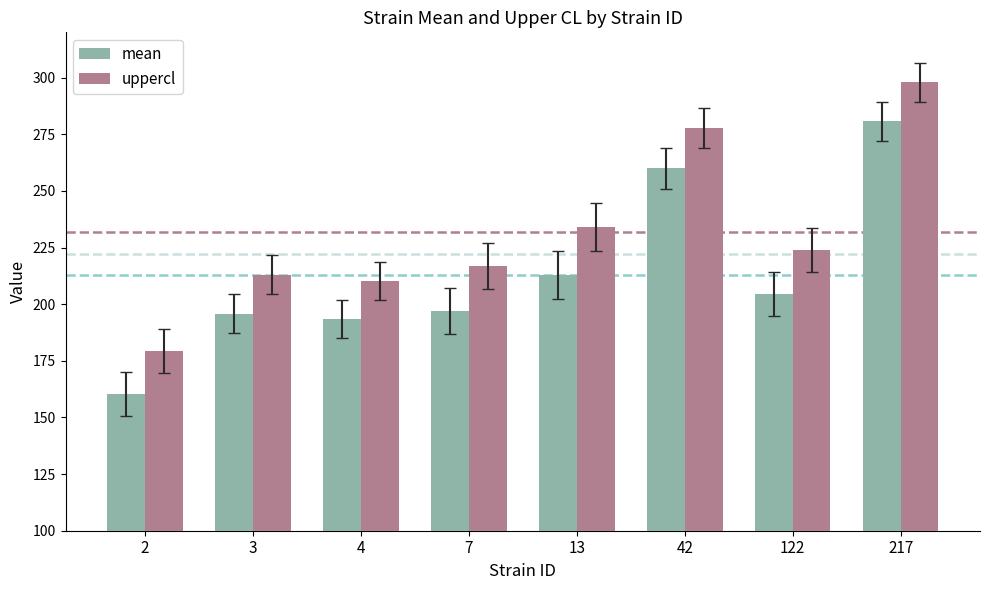

True or false: mean has a value of 113.6 at 122.

False